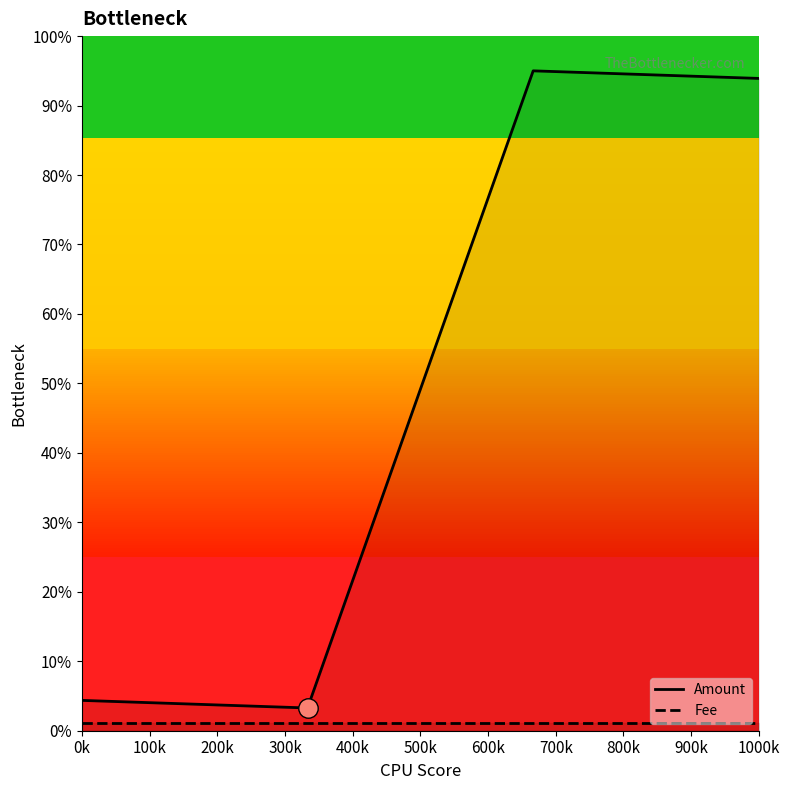

The Fee series shows 1.1 at 0k. True or false?

True